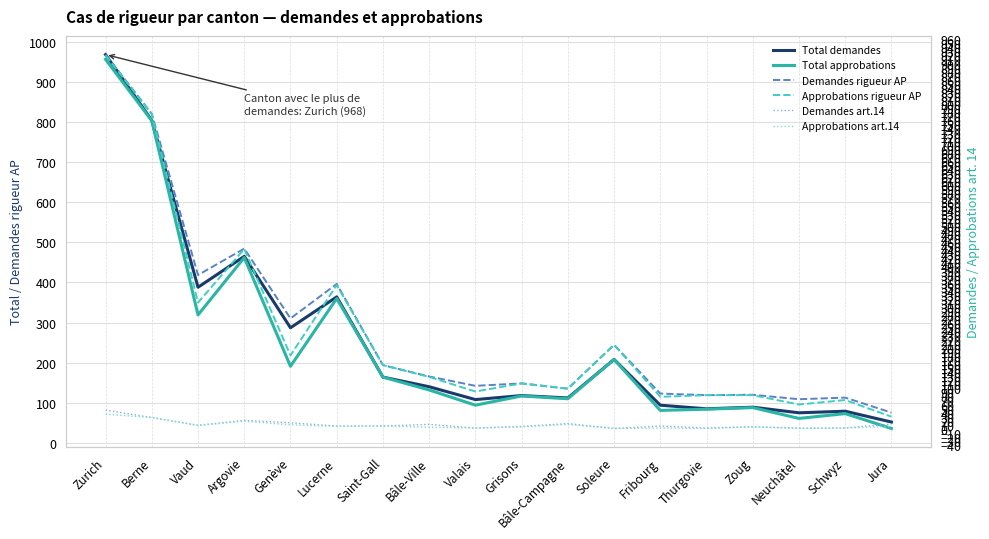

Rank the series by their maximum value, from highest to lowest.

Total demandes, Total approbations, Demandes rigueur AP, Approbations rigueur AP, Demandes art.14, Approbations art.14